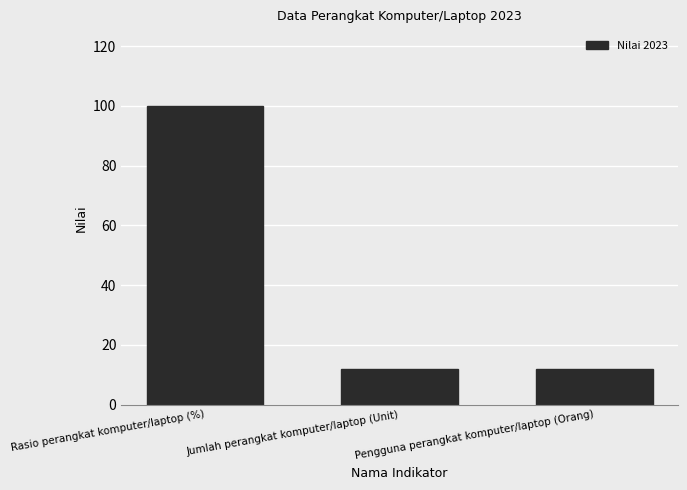

Count the values in the range 12 to 100.

3